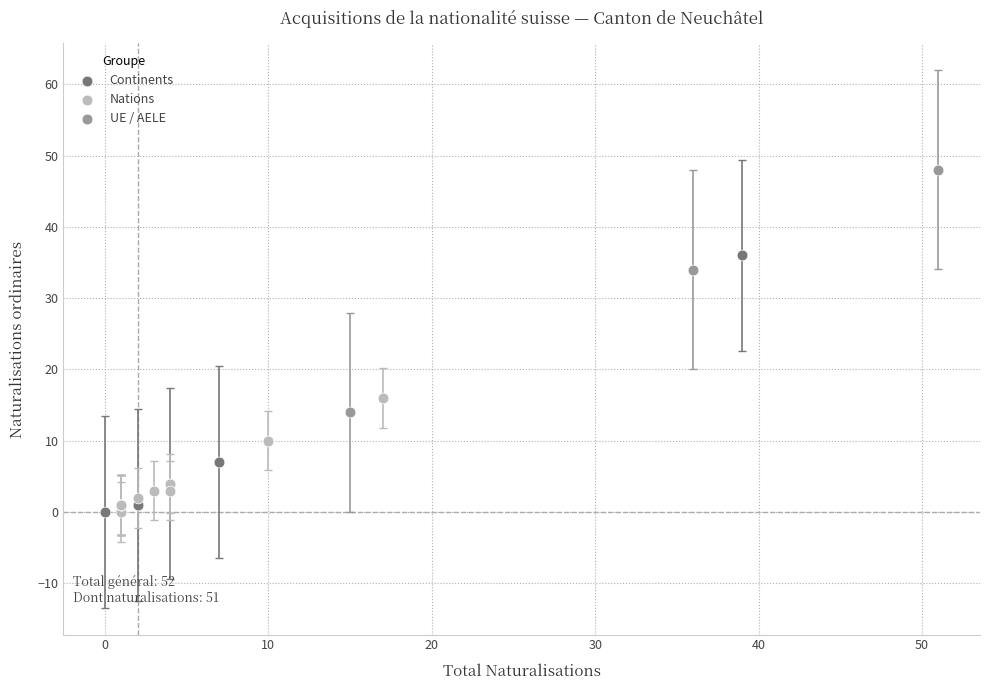

Which series contains the highest Y value?

UE / AELE